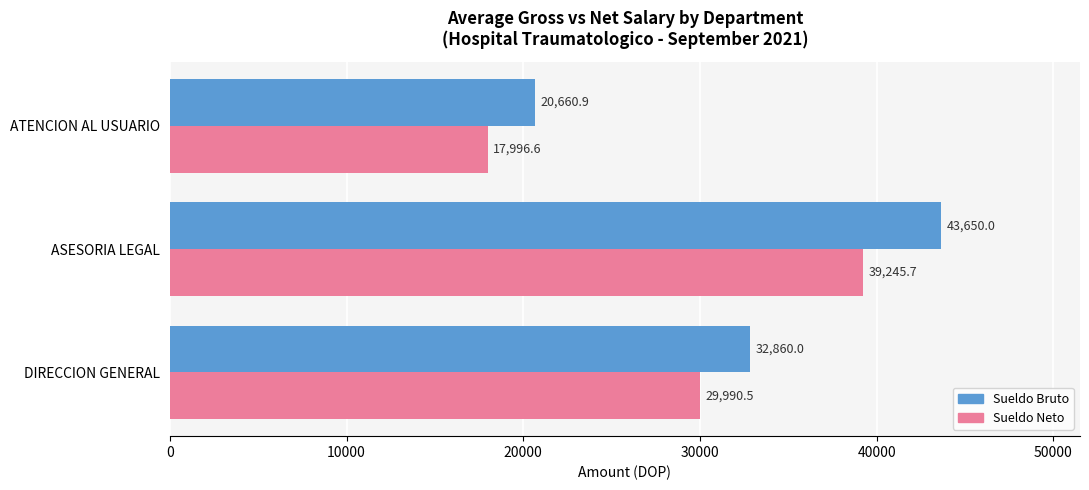

List the series in order of their peak value, highest first.

Sueldo Bruto, Sueldo Neto